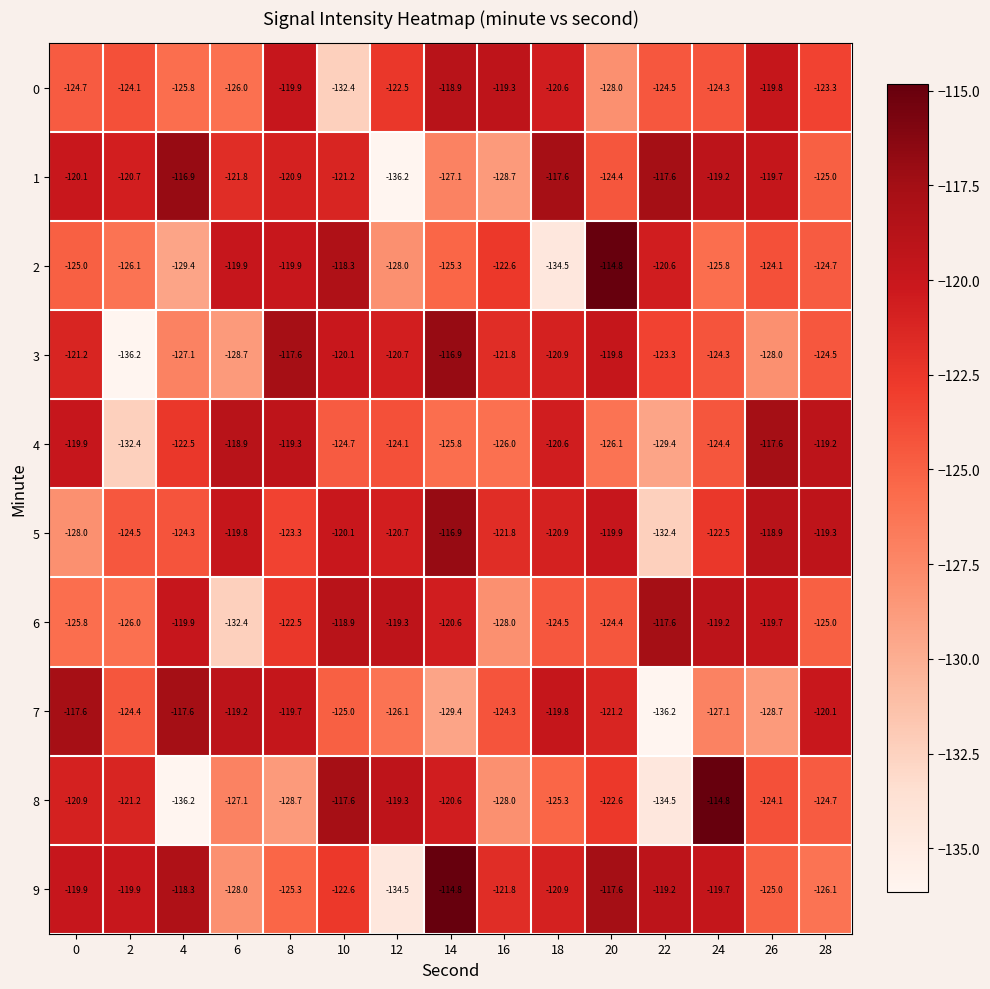

How many distinct data groups are displayed?

10